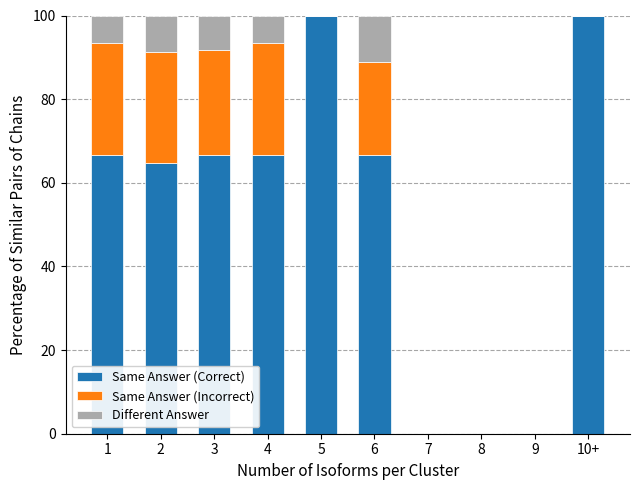

How many values in the Same Answer (Correct) series exceed 66?

6